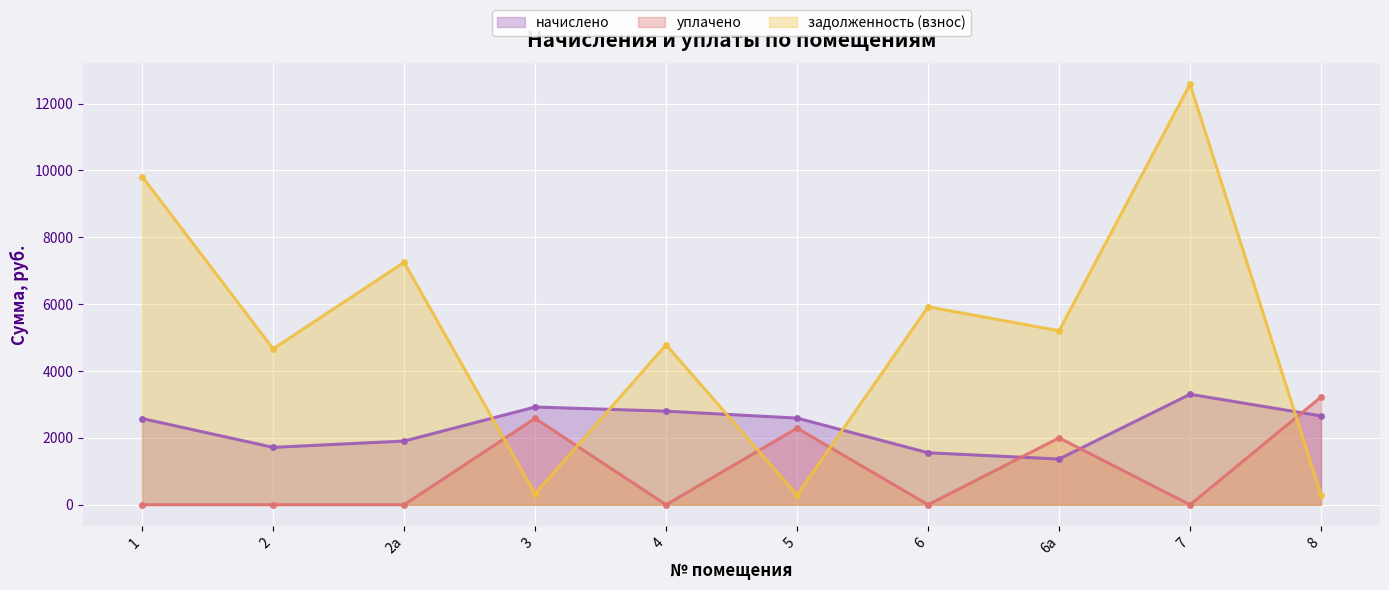

How many values in the уплачено series exceed 0?

4